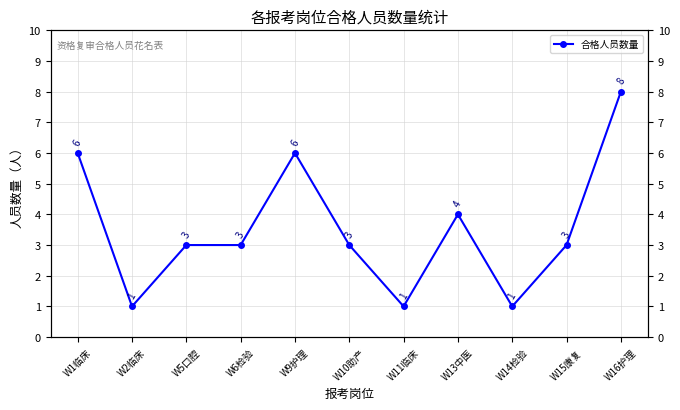

Reading left to right, list all the values displayed in this chart.

W1临床=6	W2临床=1	W5口腔=3	W6检验=3	W9护理=6	W10助产=3	W11临床=1	W13中医=4	W14检验=1	W15康复=3	W16护理=8